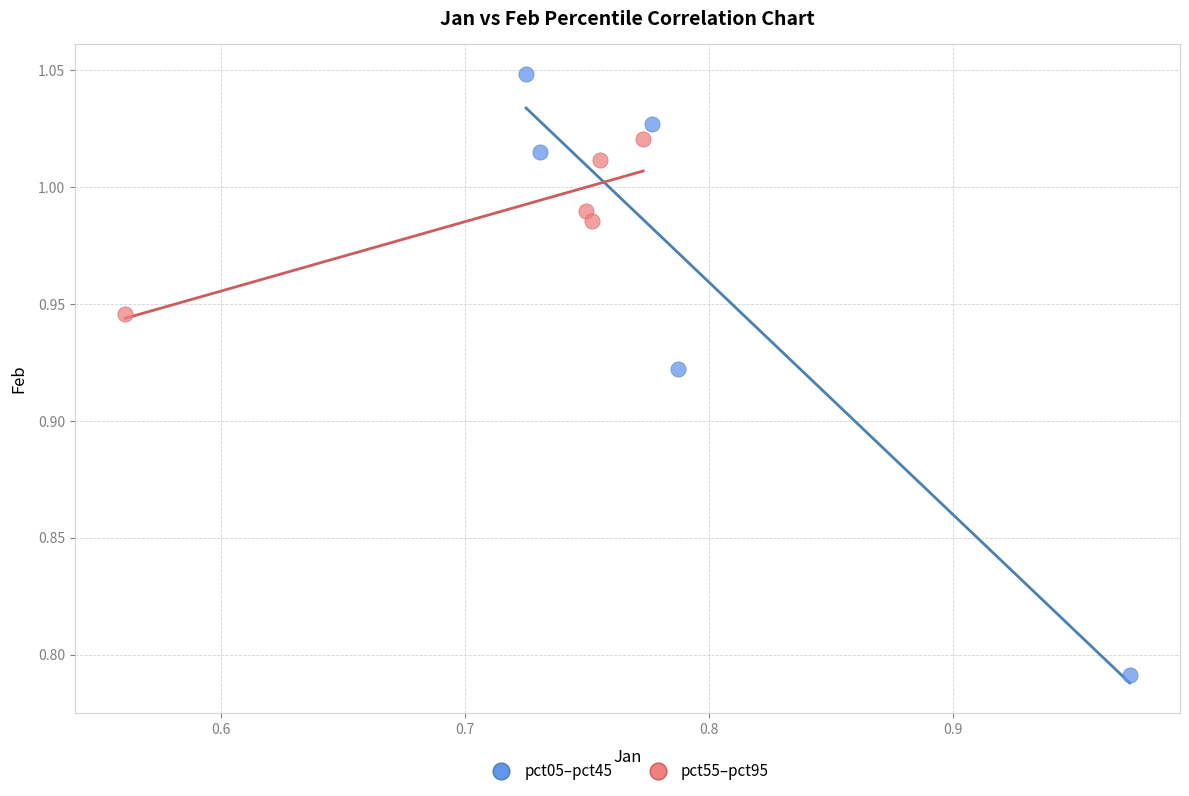

Which series has the widest spread of Y values?

pct05–pct45